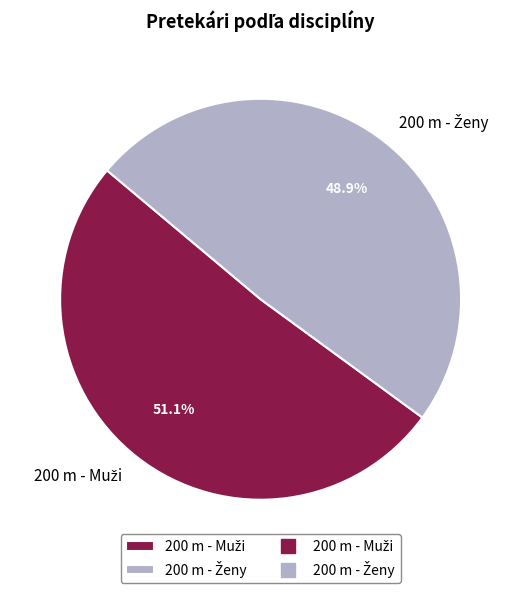

Is there any slice that represents more than half of the pie?

Yes